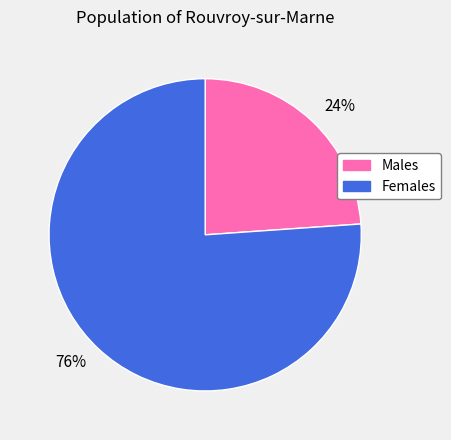

Is there any slice that represents more than half of the pie?

Yes